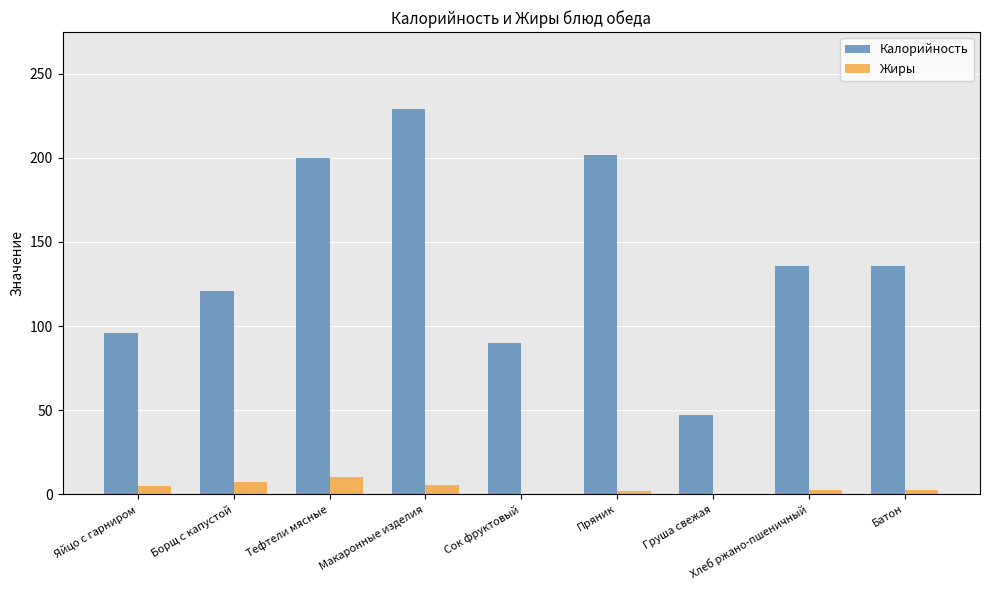

Which series changed the most between Тефтели мясные and Сок фруктовый?

Калорийность